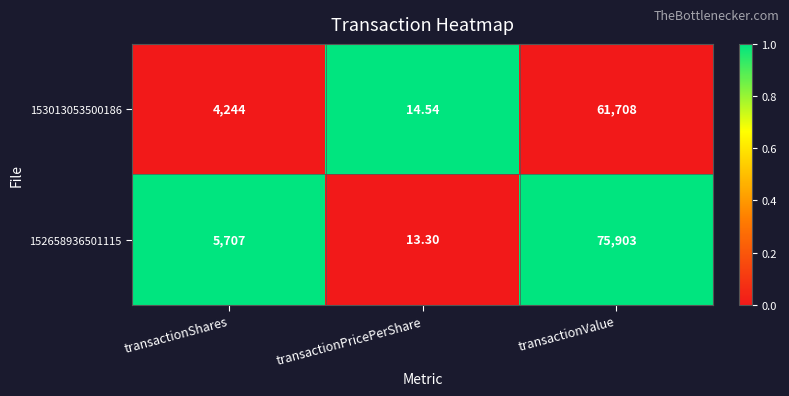

Rank the categories by 153013053500186 value from highest to lowest.

transactionValue, transactionShares, transactionPricePerShare